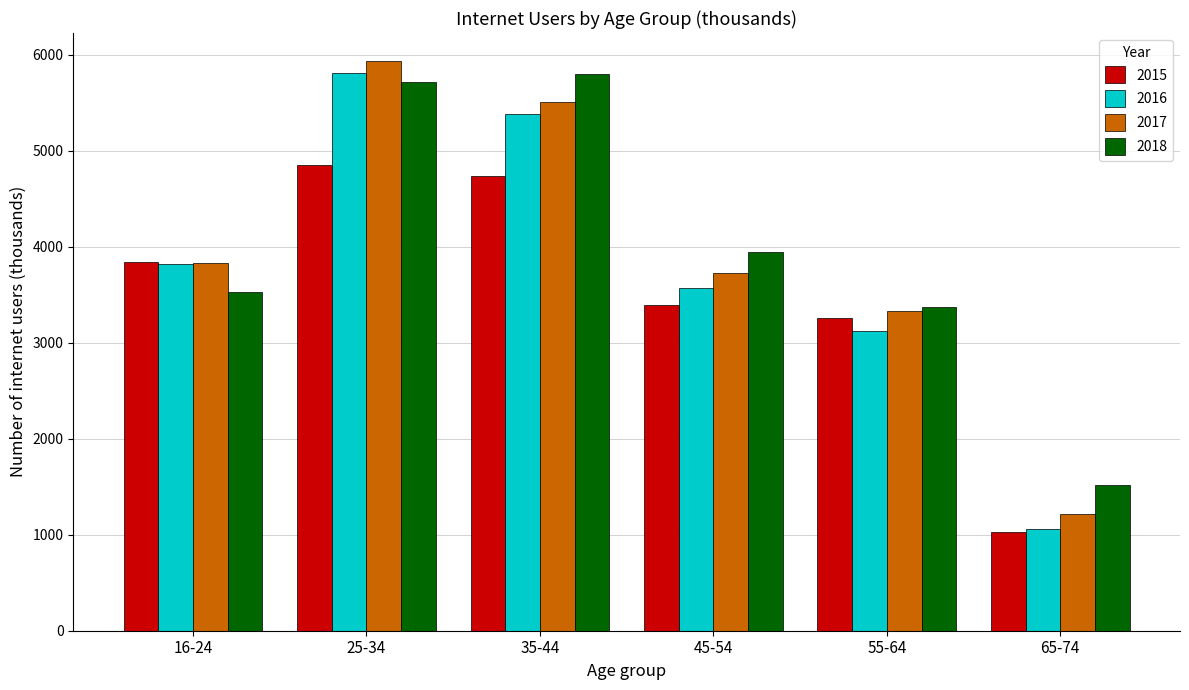

How many data points in 2017 are less than 3830?

3